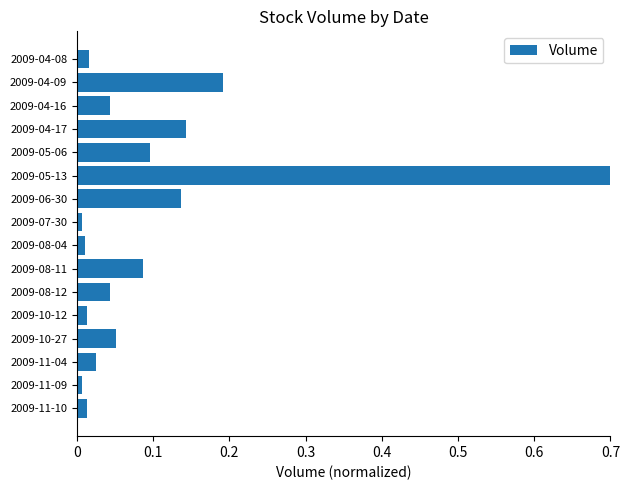

What is the change in value from 2009-04-16 to 2009-06-30?

+0.1